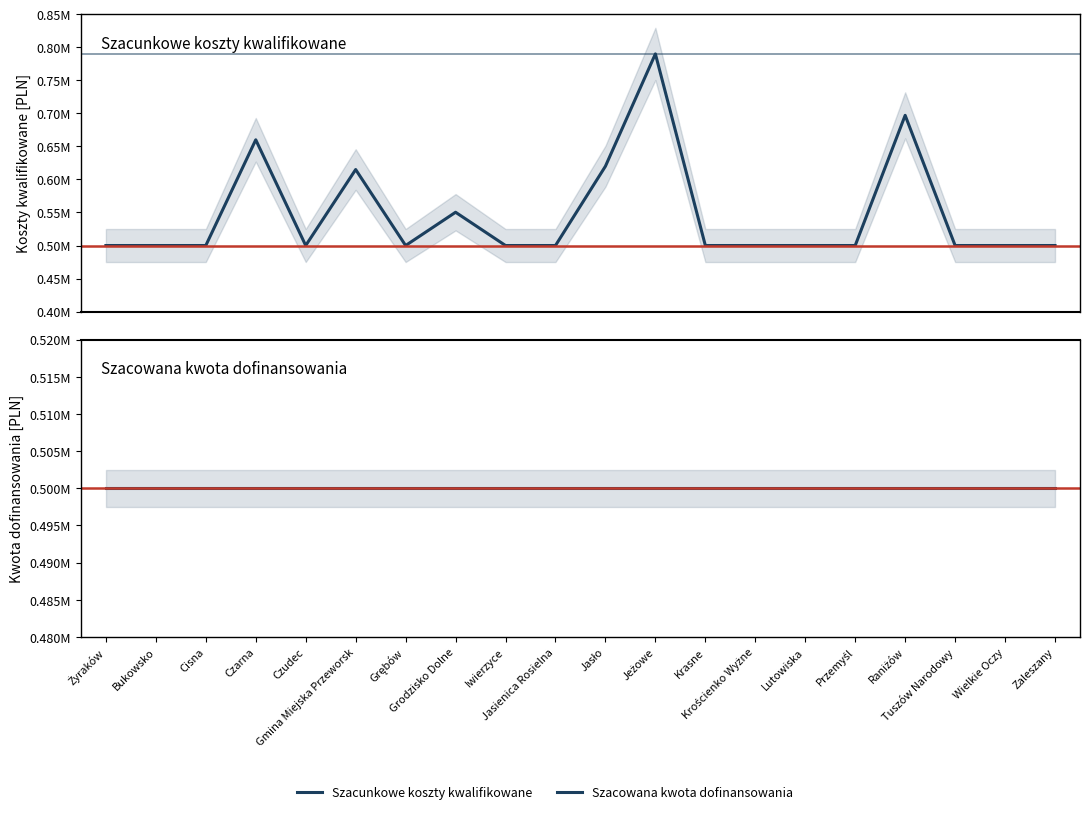

Does the chart display data point markers on the line(s)?

No